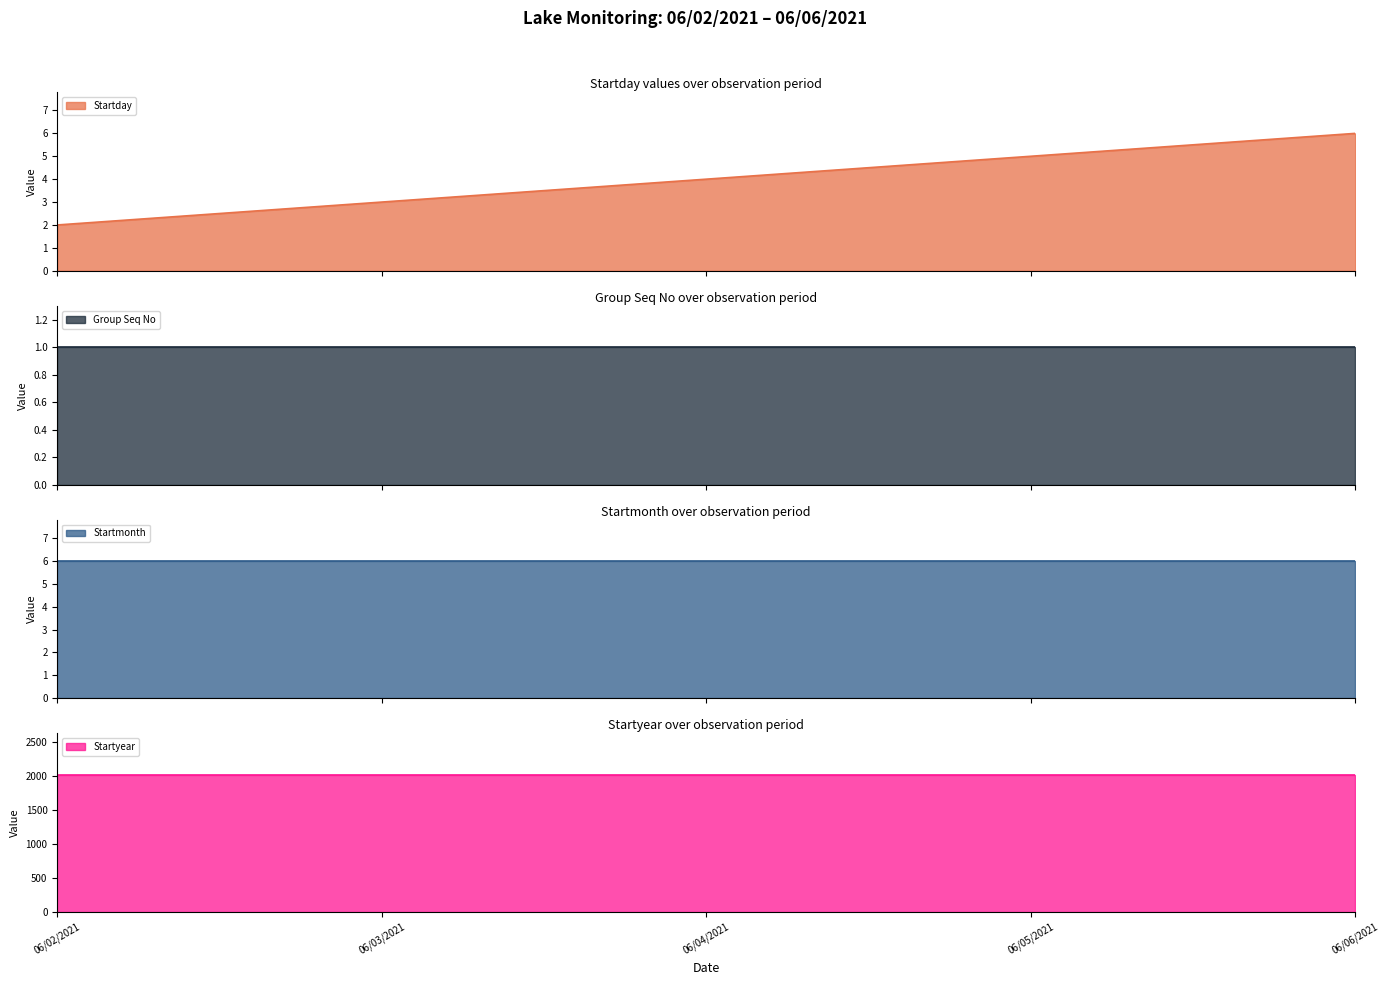

Reading left to right, extract all data points from this chart.

Startday: 06/02/2021=2	06/03/2021=3	06/04/2021=4	06/05/2021=5	06/06/2021=6
Group Seq No: 06/02/2021=1	06/03/2021=1	06/04/2021=1	06/05/2021=1	06/06/2021=1
Startmonth: 06/02/2021=6	06/03/2021=6	06/04/2021=6	06/05/2021=6	06/06/2021=6
Startyear: 06/02/2021=2021	06/03/2021=2021	06/04/2021=2021	06/05/2021=2021	06/06/2021=2021